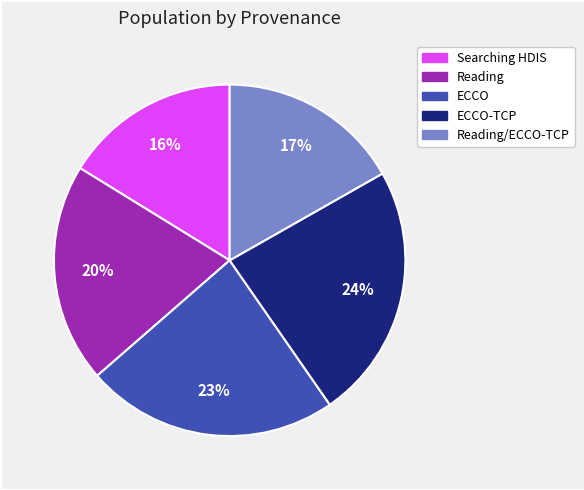

To the nearest percent, what is the average slice percentage?

20%